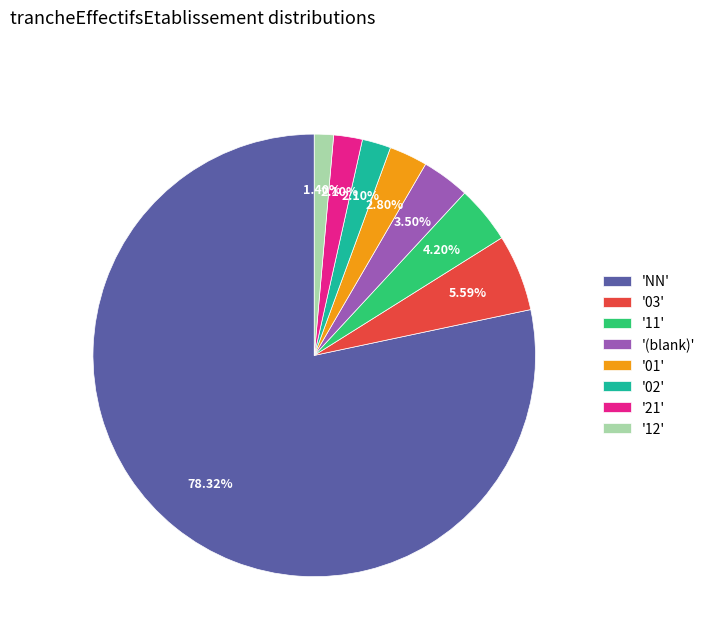

How many slices are in this pie chart?

8